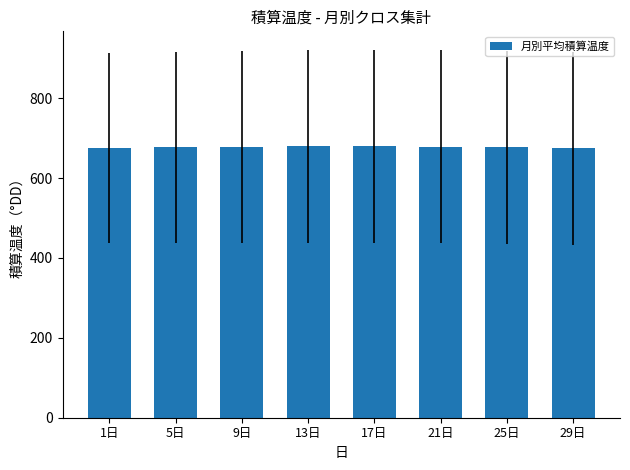

What is the change in value from 5日 to 21日?

+1.8